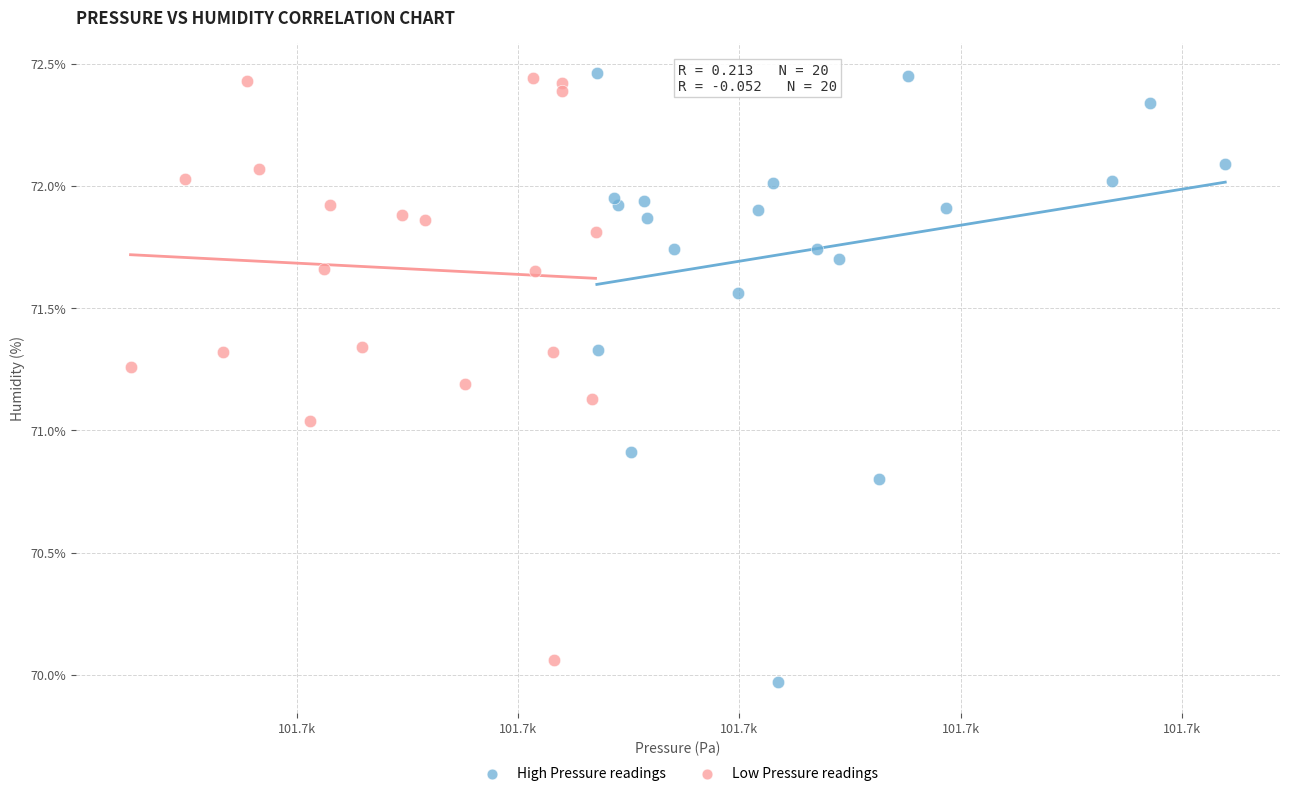

Which series has the largest Y range (max minus min)?

High Pressure readings